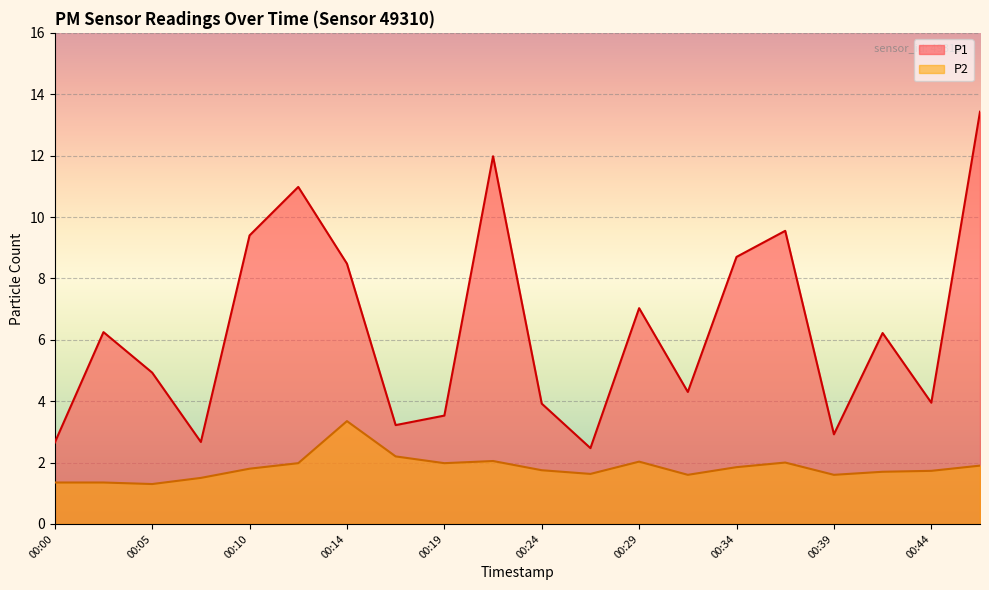

What is the spread (max minus min) of values at 00:00?

1.3